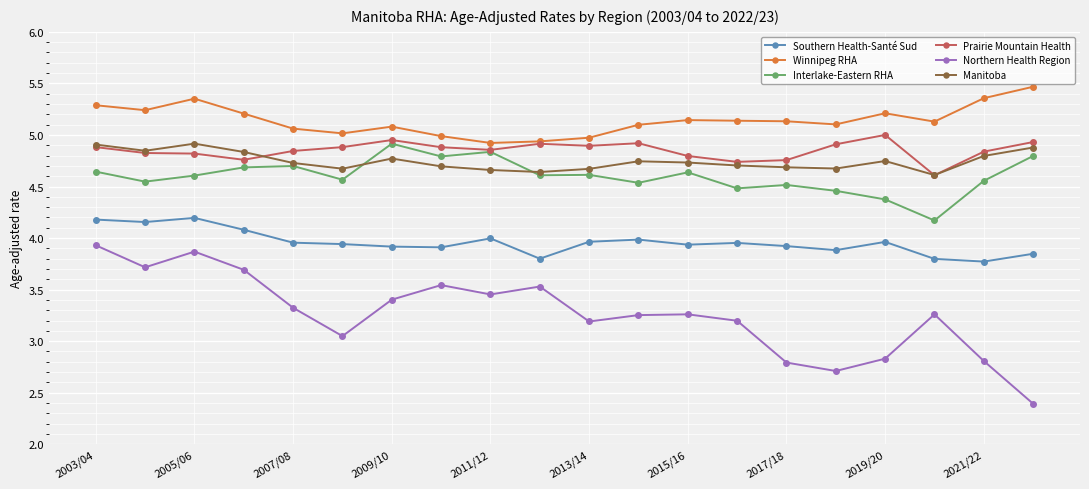

Count the number of categories in the chart.

20